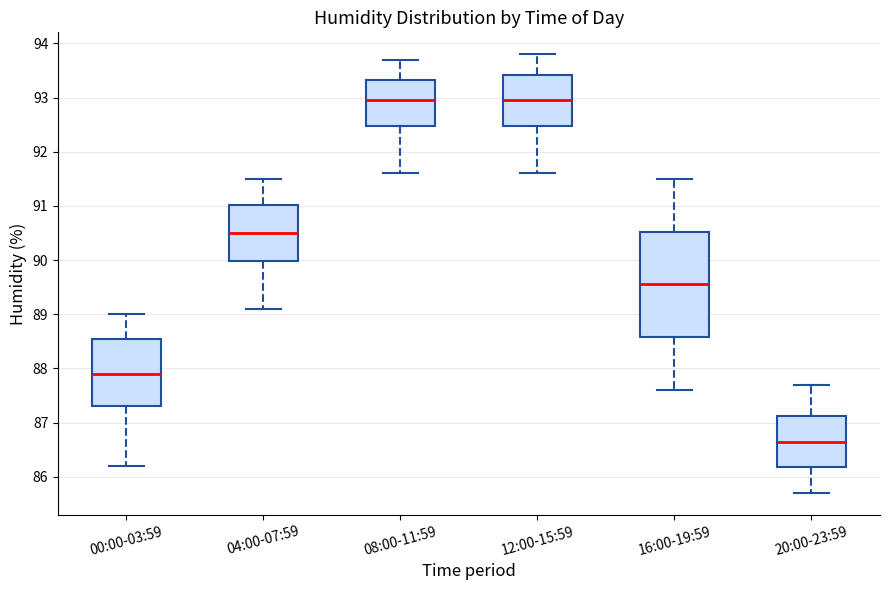

Reading left to right, transcribe this box plot: for each box, give where its median line is, the range the box spans, and where its two whiskers end, as read against the y-axis. The values are not printed on the chart, so give them approximately, as read against the axis.

00:00-03:59: median 87.9, box 87.3 to 88.6, whiskers 86.2 to 89.0
04:00-07:59: median 90.5, box 90.0 to 91.0, whiskers 89.1 to 91.5
08:00-11:59: median 93.0, box 92.5 to 93.3, whiskers 91.6 to 93.7
12:00-15:59: median 93.0, box 92.5 to 93.4, whiskers 91.6 to 93.8
16:00-19:59: median 89.6, box 88.6 to 90.5, whiskers 87.6 to 91.5
20:00-23:59: median 86.7, box 86.2 to 87.1, whiskers 85.7 to 87.7